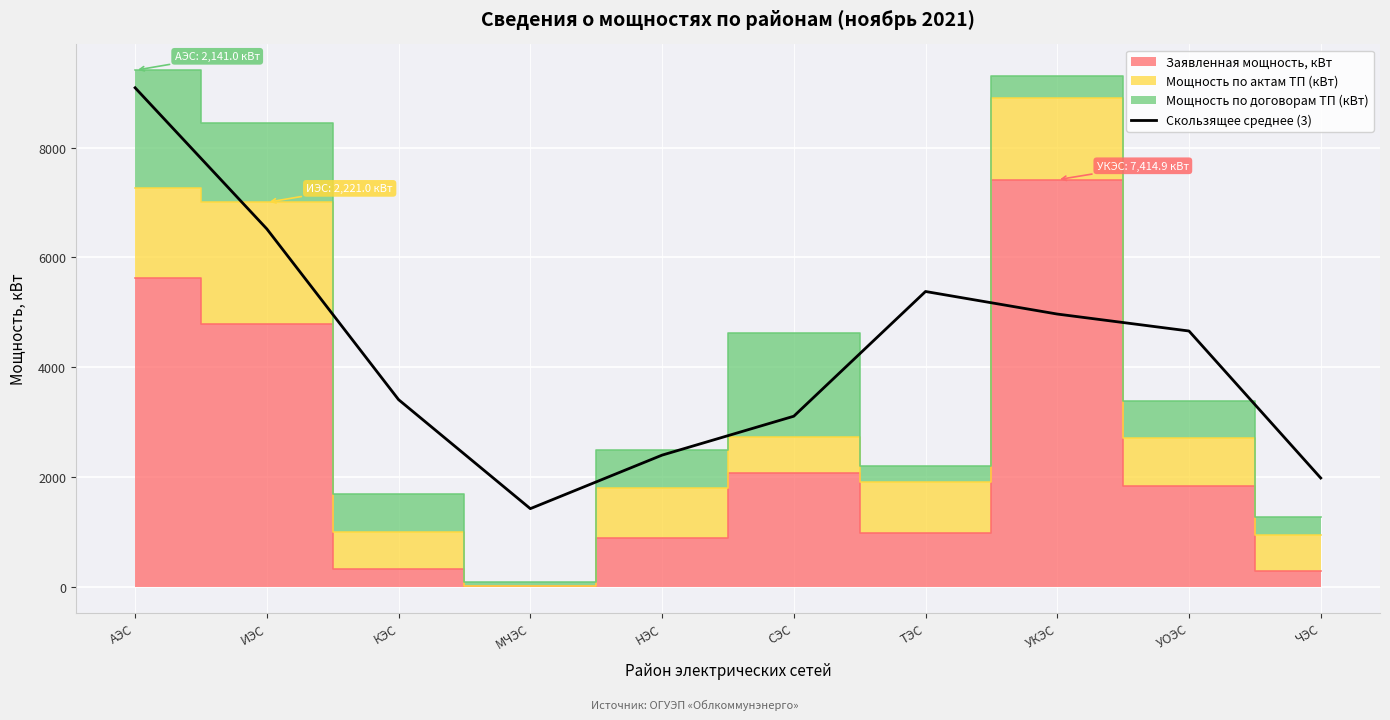

Does the chart display data point markers on the line(s)?

No